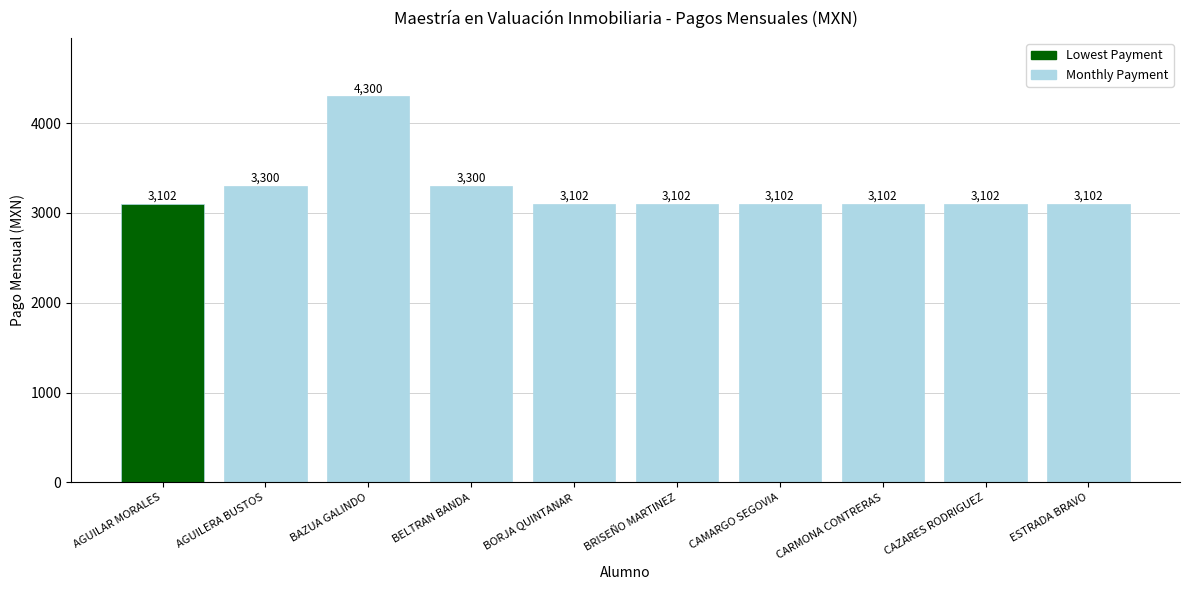

What value does the data have at AGUILERA BUSTOS, to the nearest 50?

3300